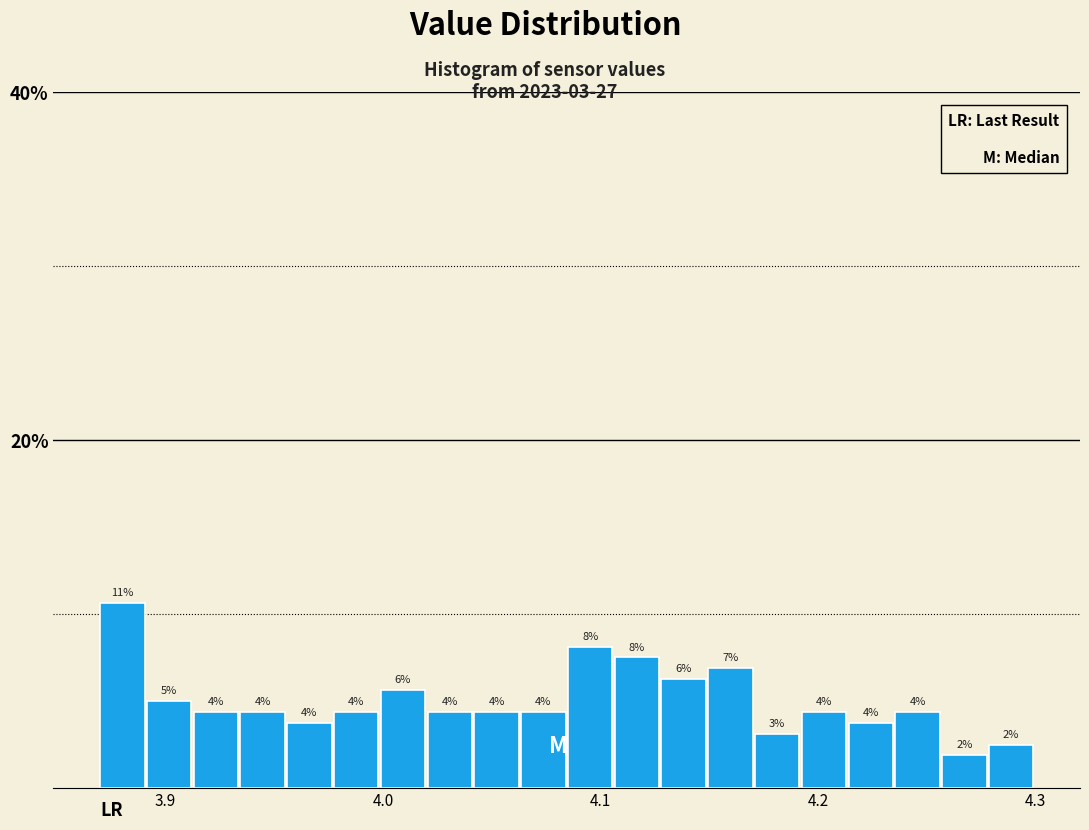

Read against the x-axis, roughly where is the centre of the tallest bar?

3.88